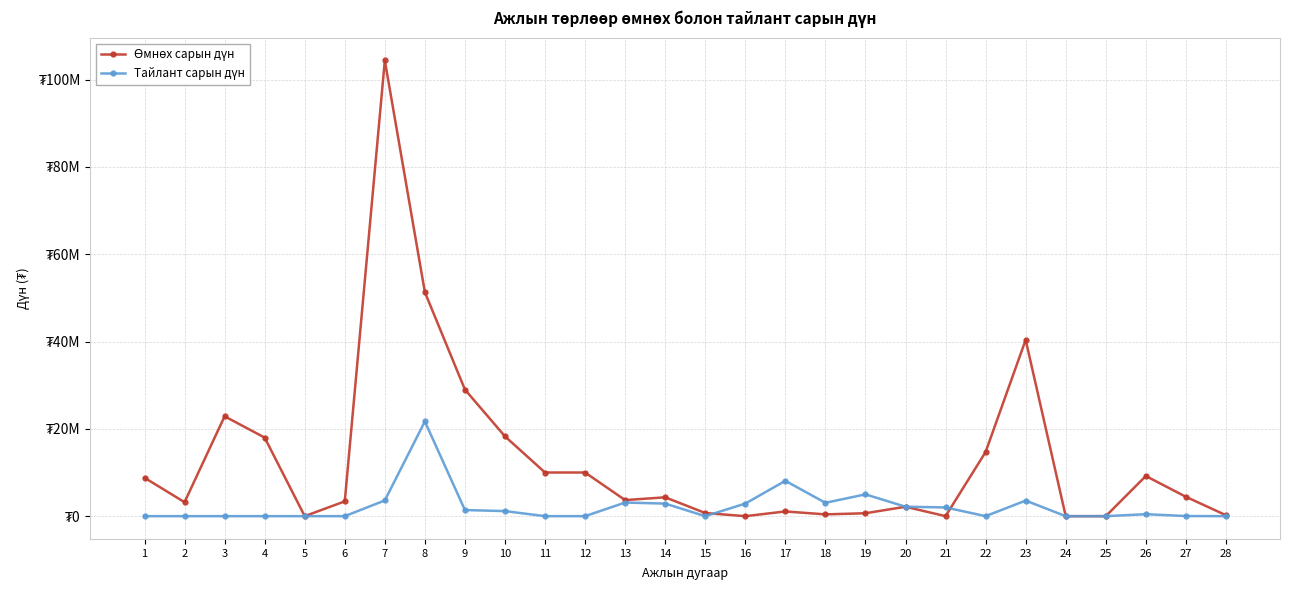

At which label does Өмнөх сарын дүн first exceed 4320000?

1